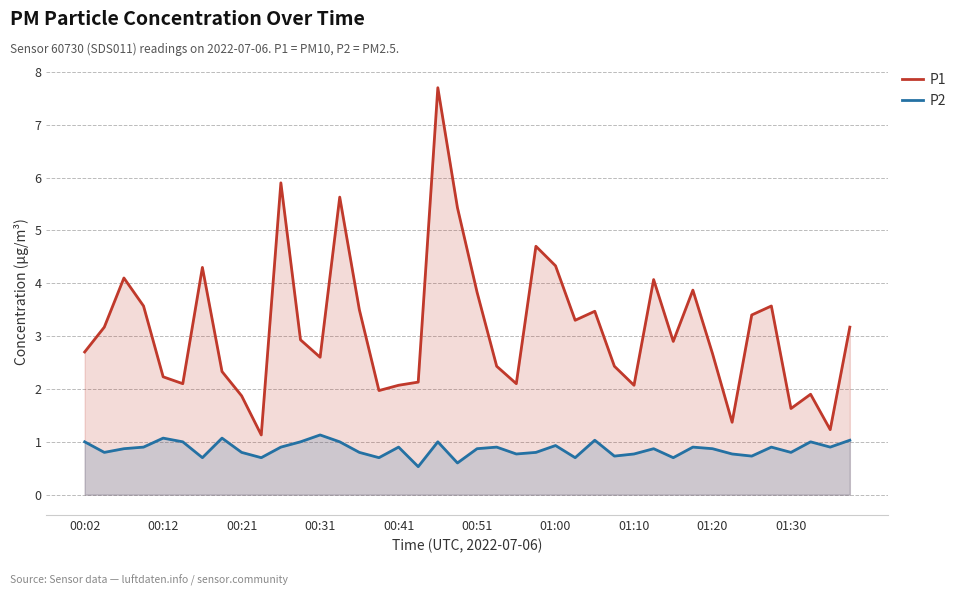

True or false: P1 has more than 0 interior local peaks.

True